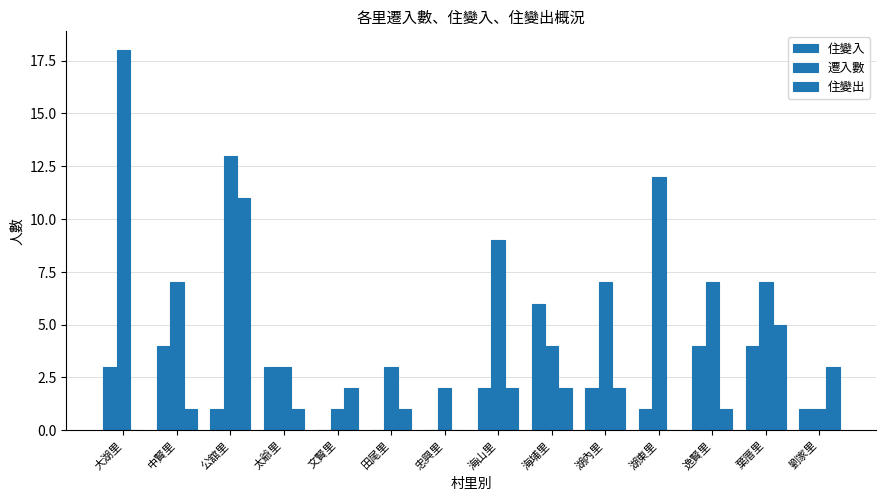

What is the difference between the 遷入數 values at 忠興里 and 劉家里?

1